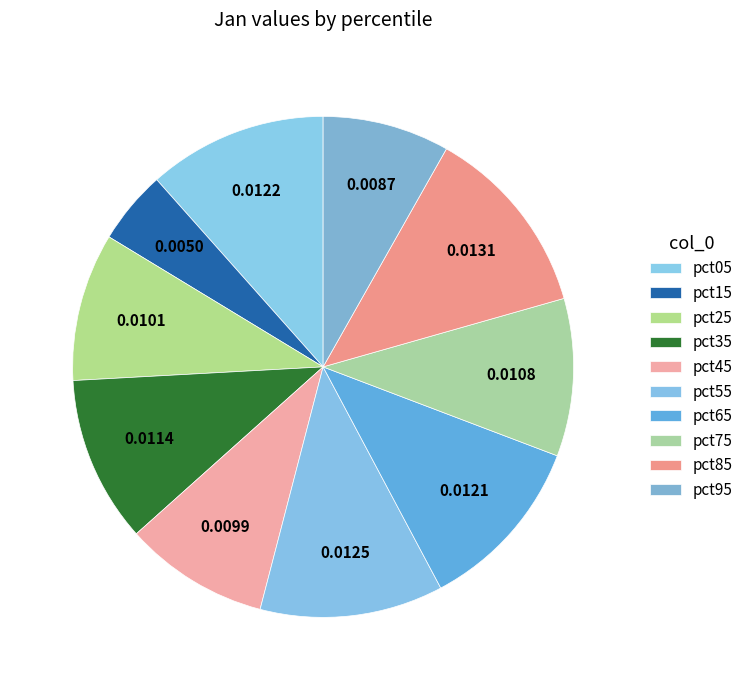

To the nearest percent, what percentage of the pie is pct15?

5%